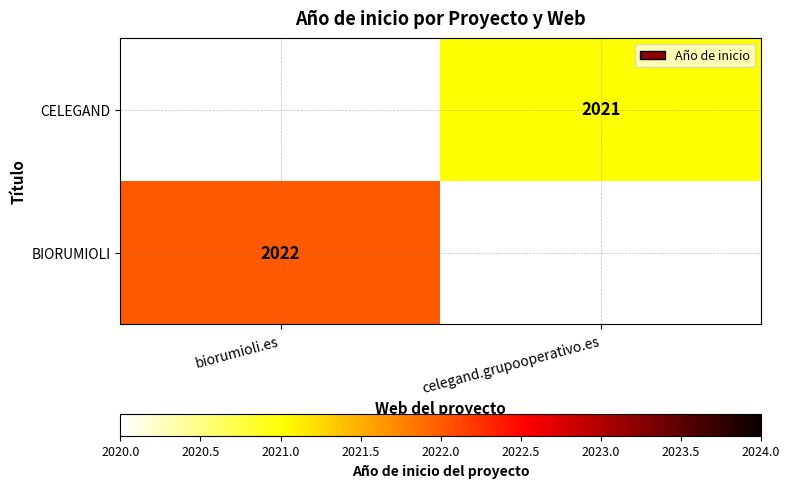

True or false: CELEGAND has a value of 2629 at celegand.grupooperativo.es.

False